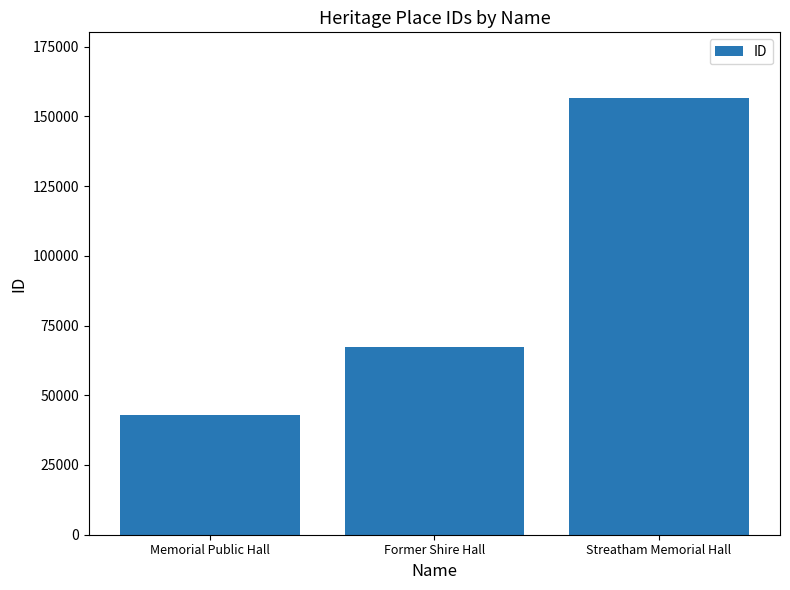

How many data points does each series have?

3